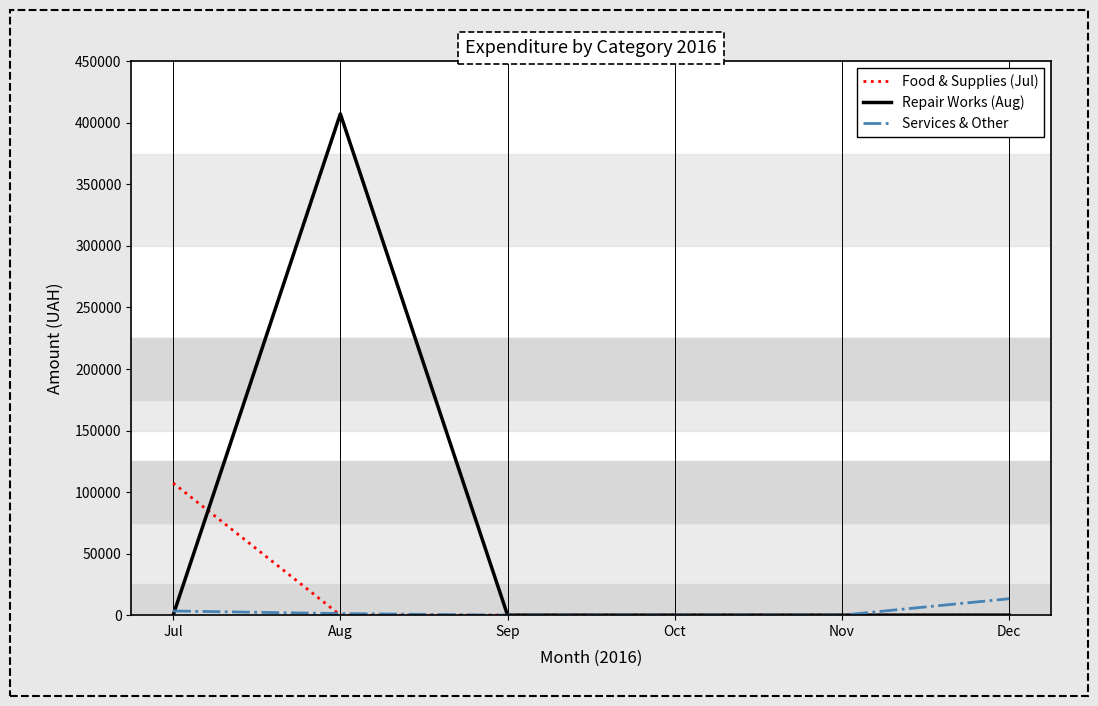

Which label corresponds to the largest value in the chart?

Aug